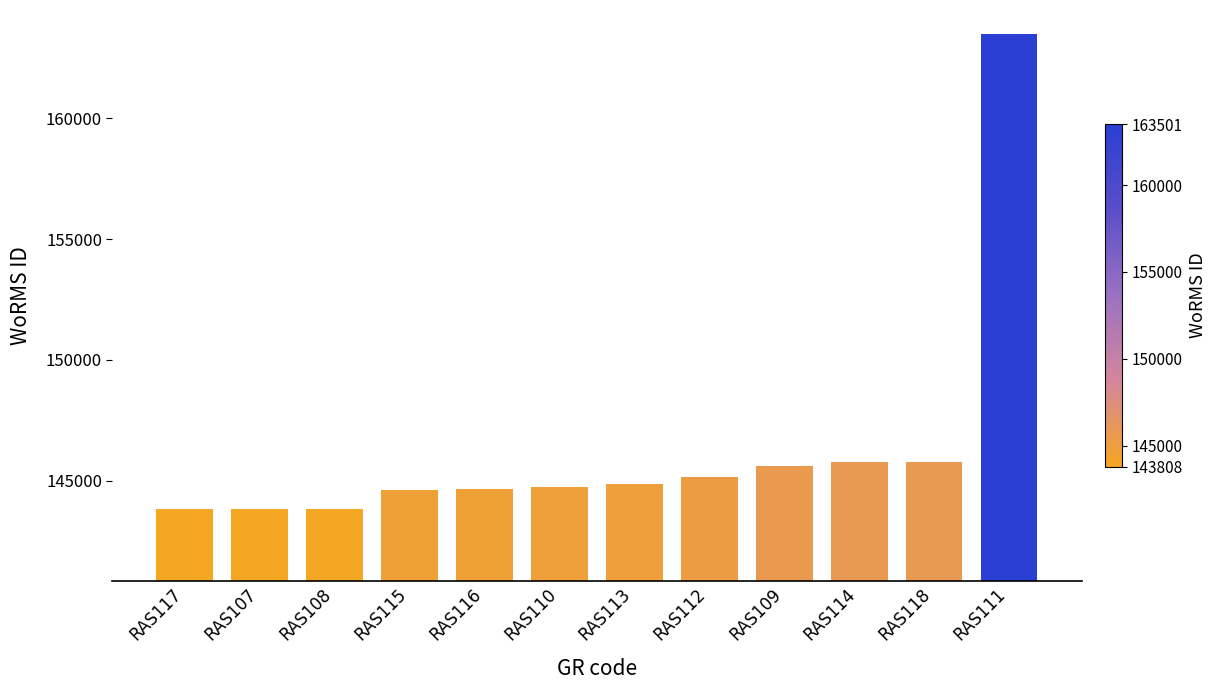

What is the smallest value displayed?

143808